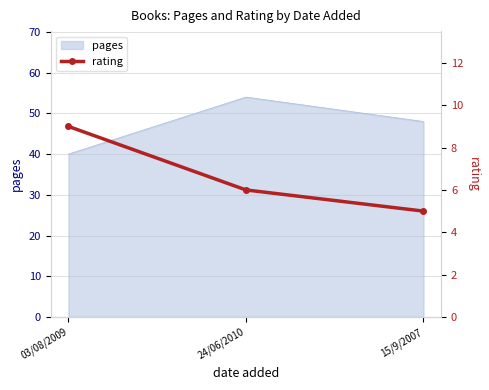

Reading right to left, transcribe all the data shown in this chart.

15/9/2007=5	24/06/2010=6	03/08/2009=9